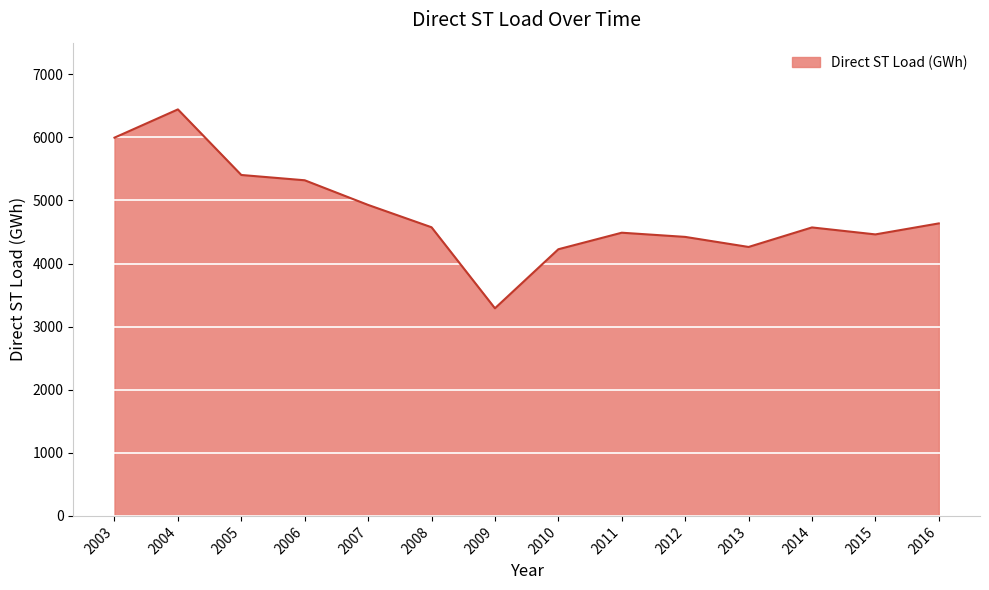

What is the difference between the values at 2016 and 2010?

409.6